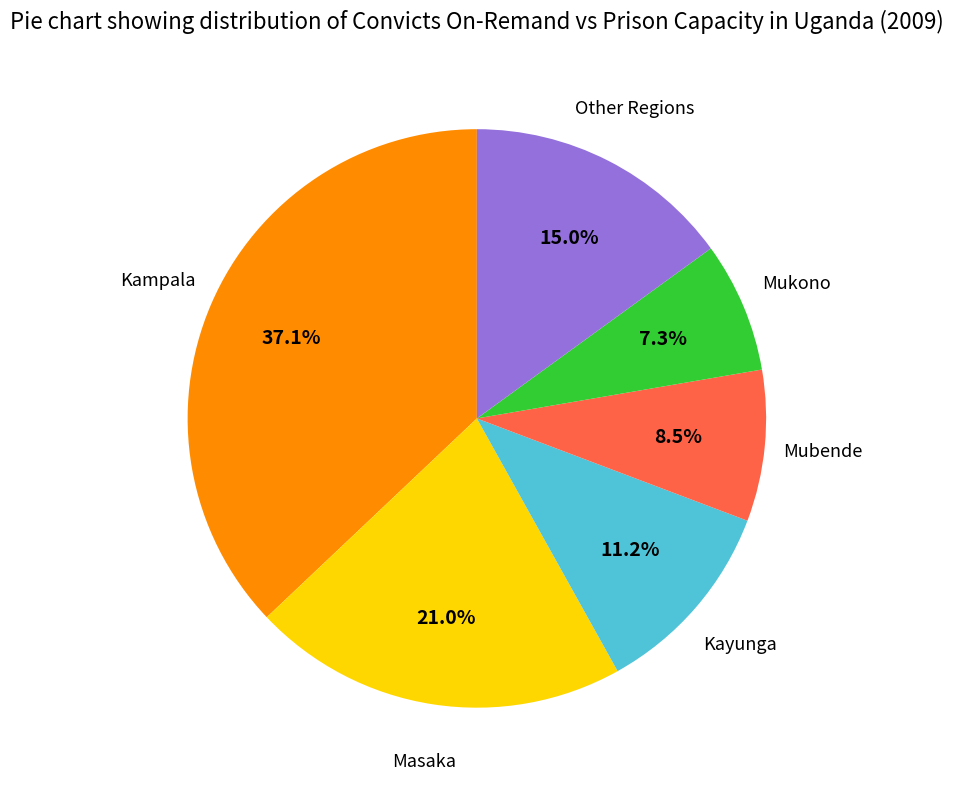

Is there any slice that represents more than half of the pie?

No